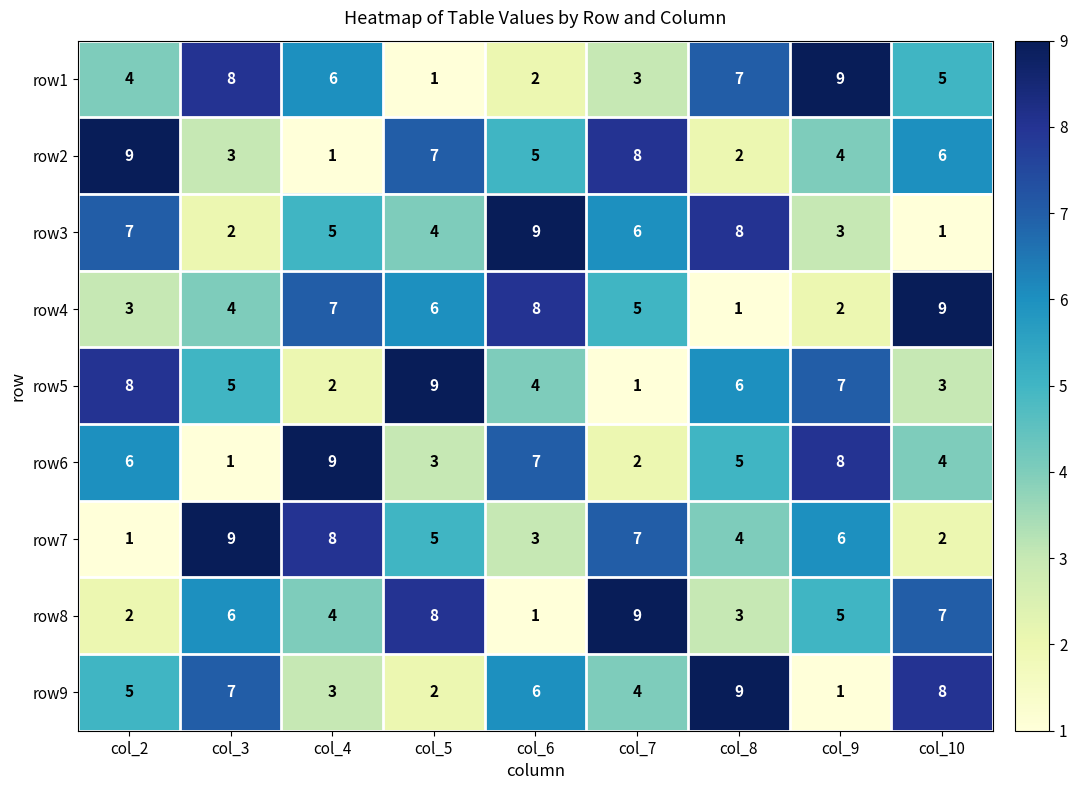

Is the value of row7 at col_6 greater than the value of row1 at col_5?

Yes